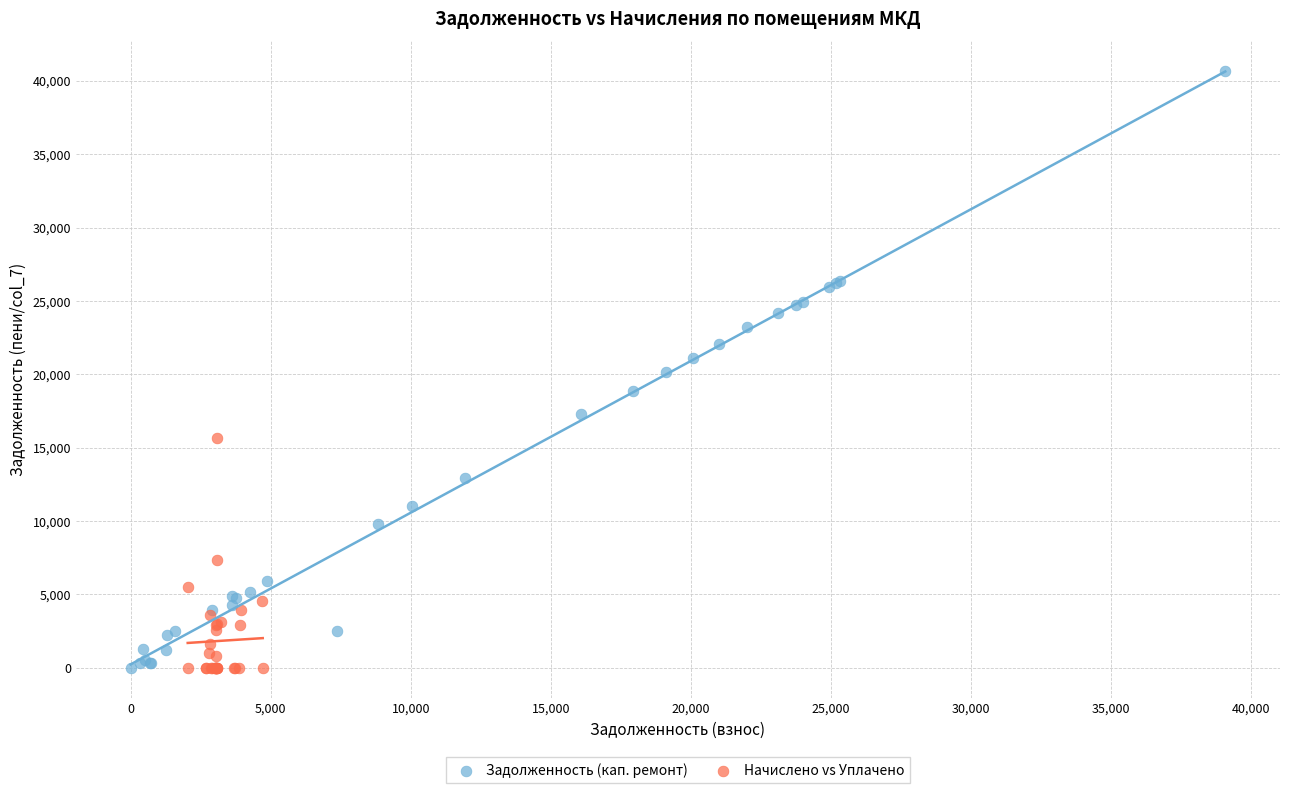

Which series has the widest spread of Y values?

Задолженность (кап. ремонт)